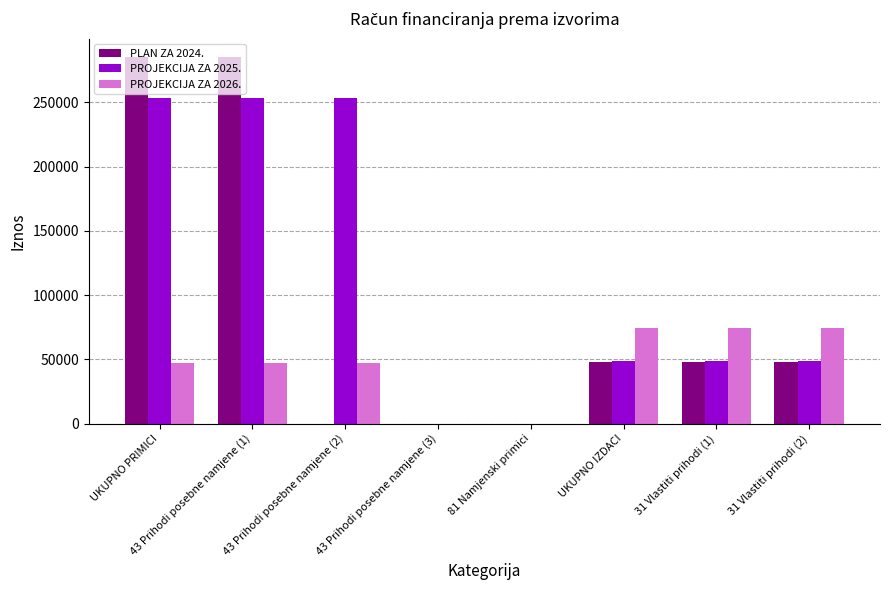

What are all the series names shown in the legend?

PLAN ZA 2024., PROJEKCIJA ZA 2025., PROJEKCIJA ZA 2026.